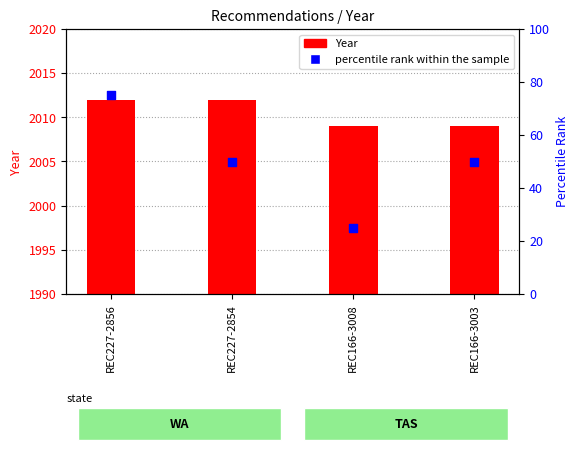

What are all the series names shown in the legend?

Year, percentile rank within the sample